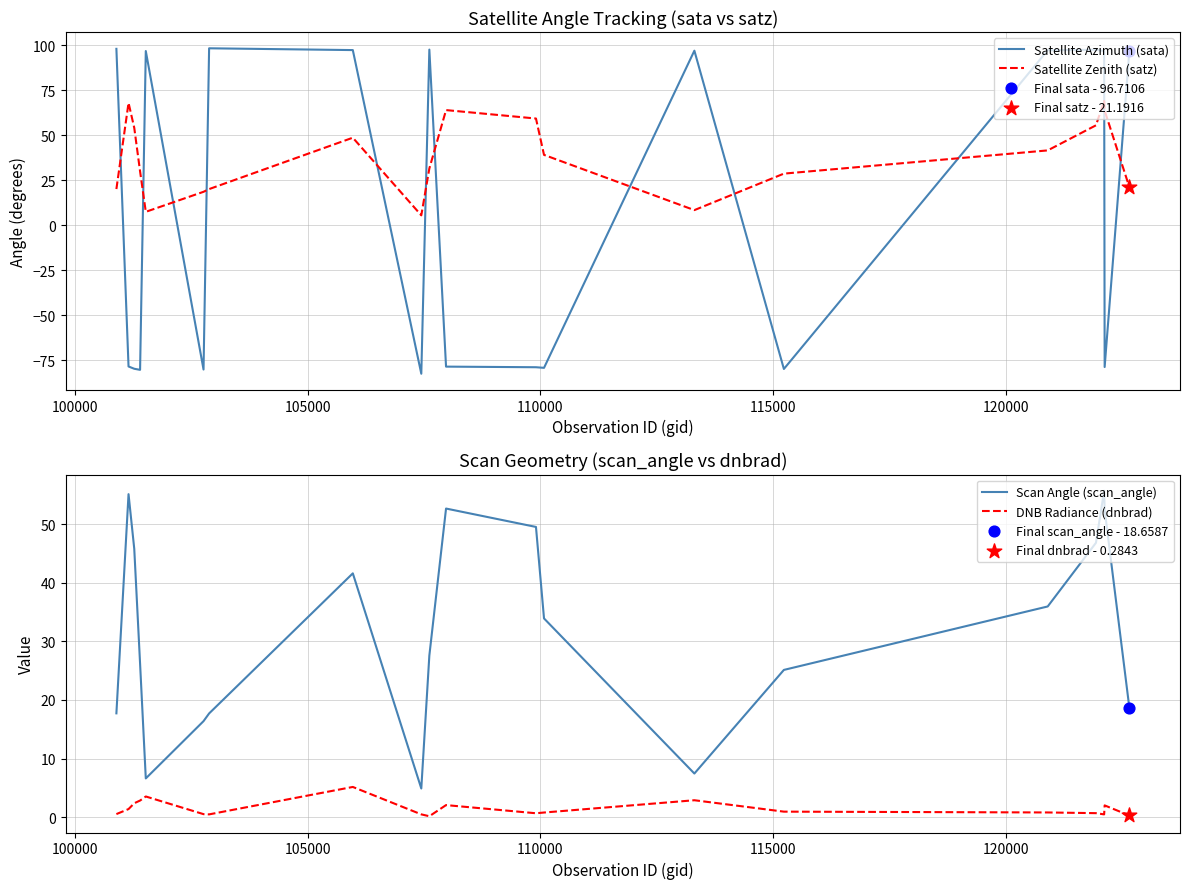

What are all the series names shown in the legend?

Satellite Azimuth (sata), Satellite Zenith (satz), Scan Angle (scan_angle), DNB Radiance (dnbrad)